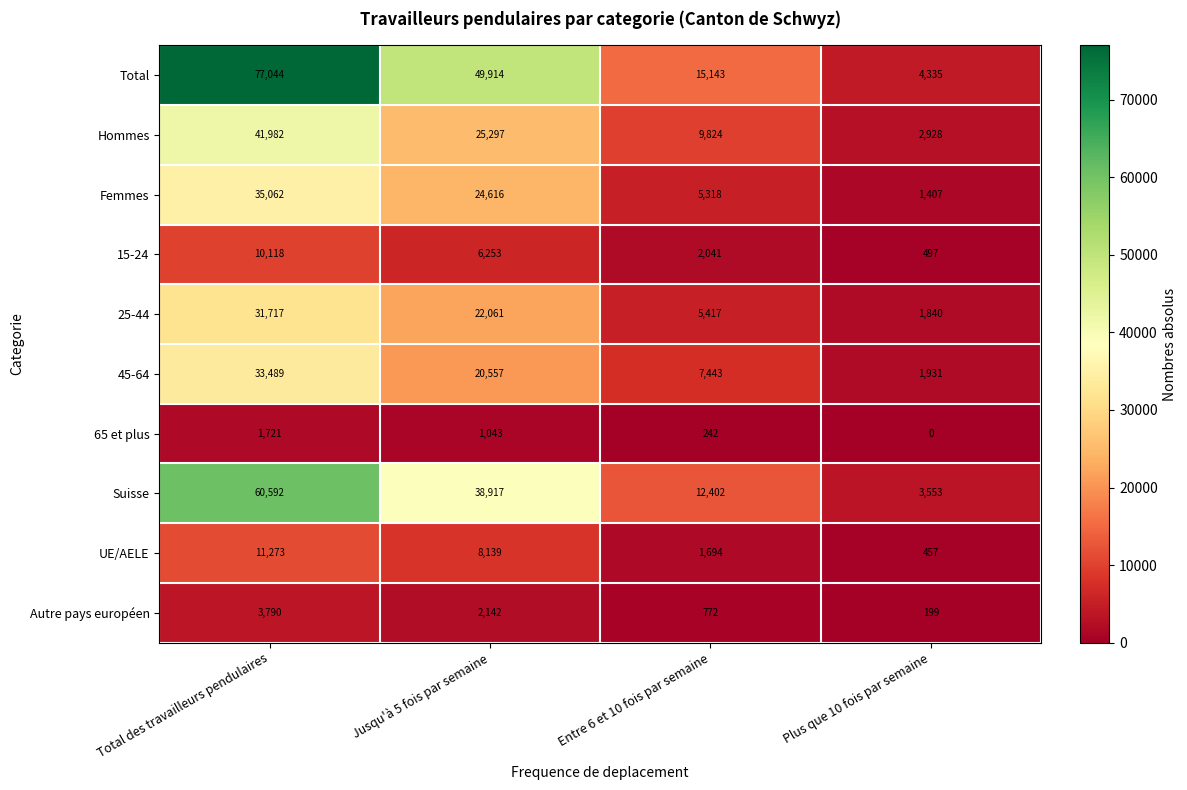

How many data points does each series have?

4